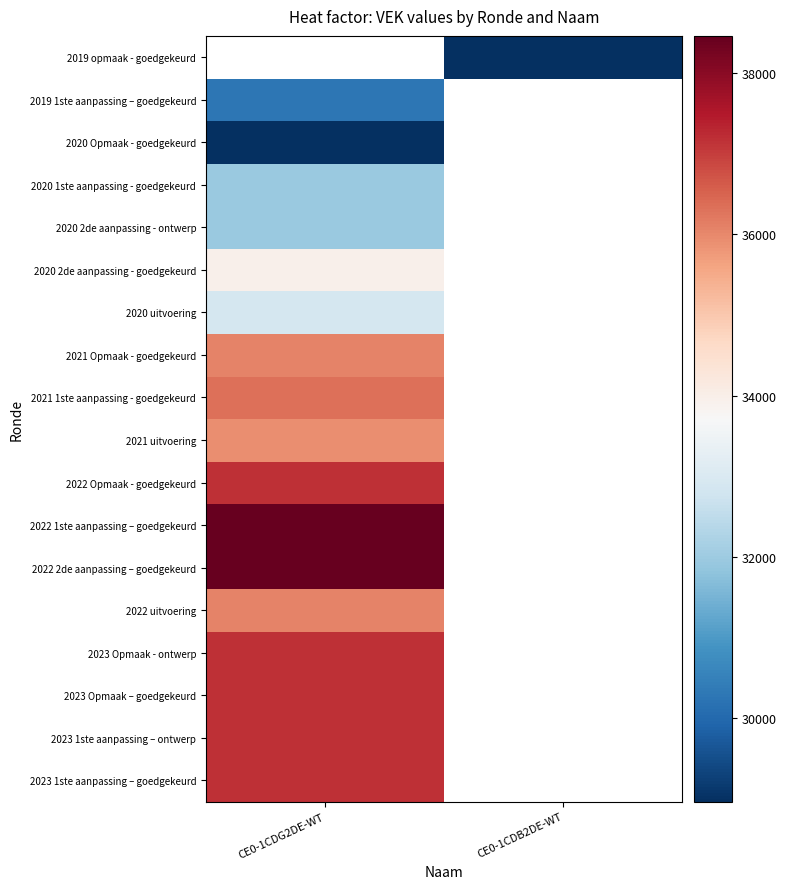

Between CE0-1CDB2DE-WT and CE0-1CDG2DE-WT, which is larger?

CE0-1CDG2DE-WT